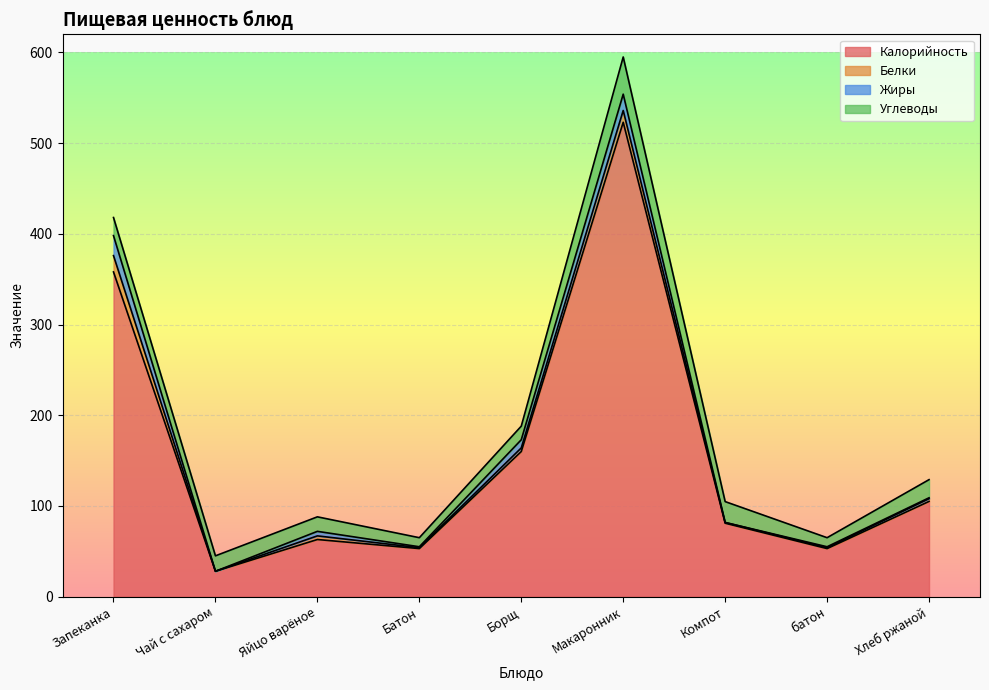

What is the difference between the Жиры values at Компот and Хлеб ржаной?

1.0